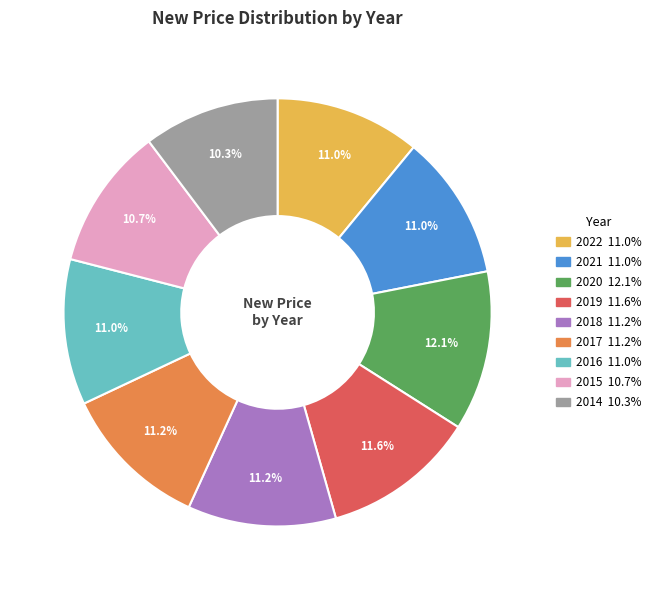

Approximately how many times larger is the value at 2022 compared to 2015?

1.0